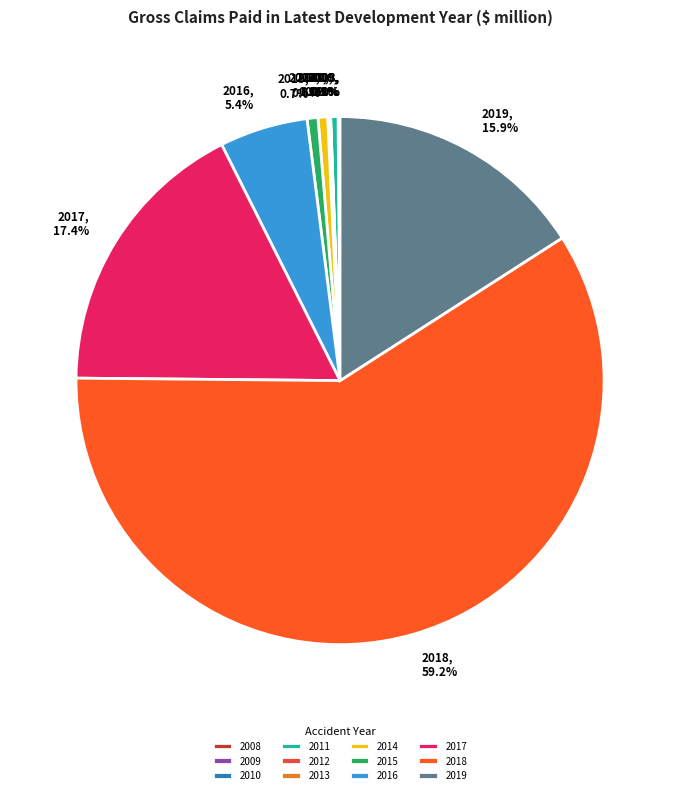

Is there a majority slice in this chart?

Yes